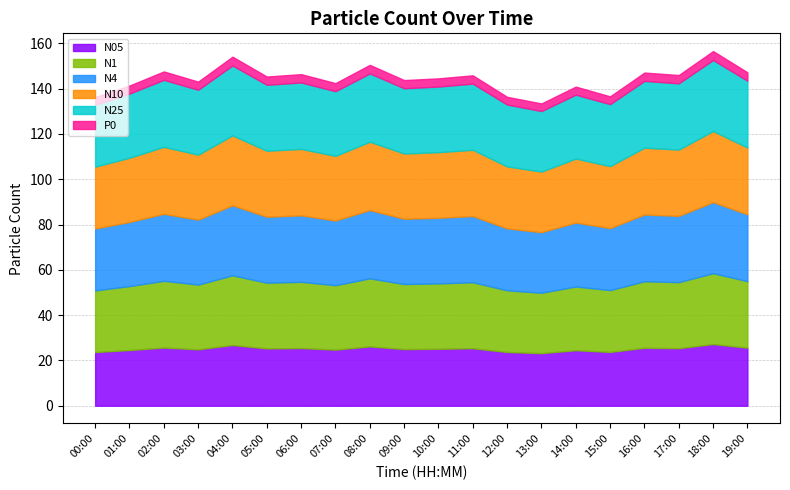

Which series has the widest spread of values?

N10